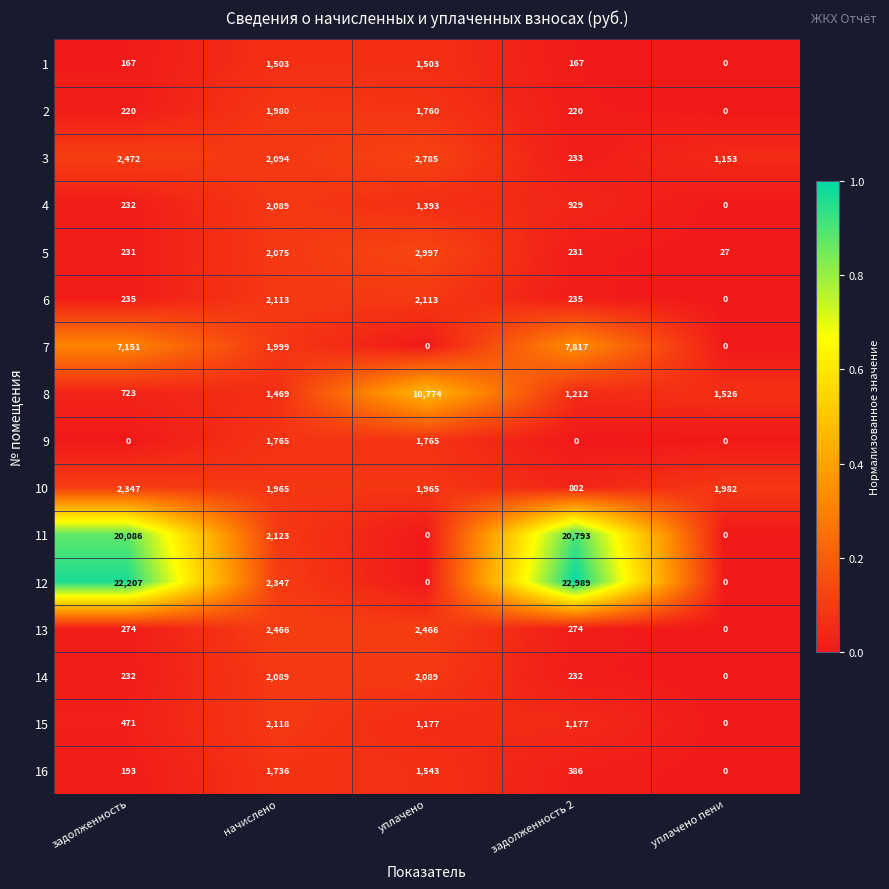

Is it true that 1 equals 2289 at уплачено?

False